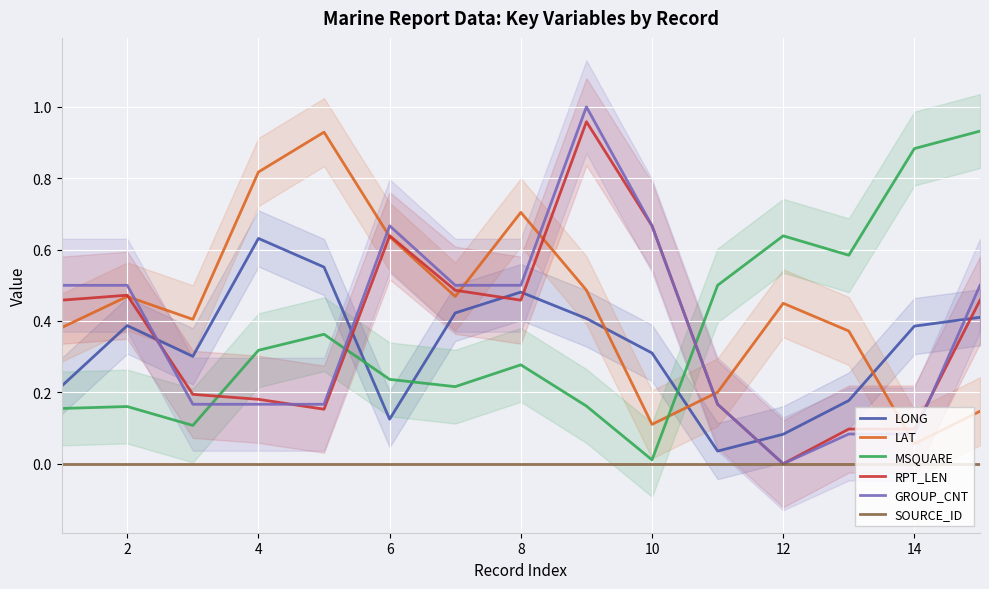

True or false: LONG and LAT intersect in this chart.

True